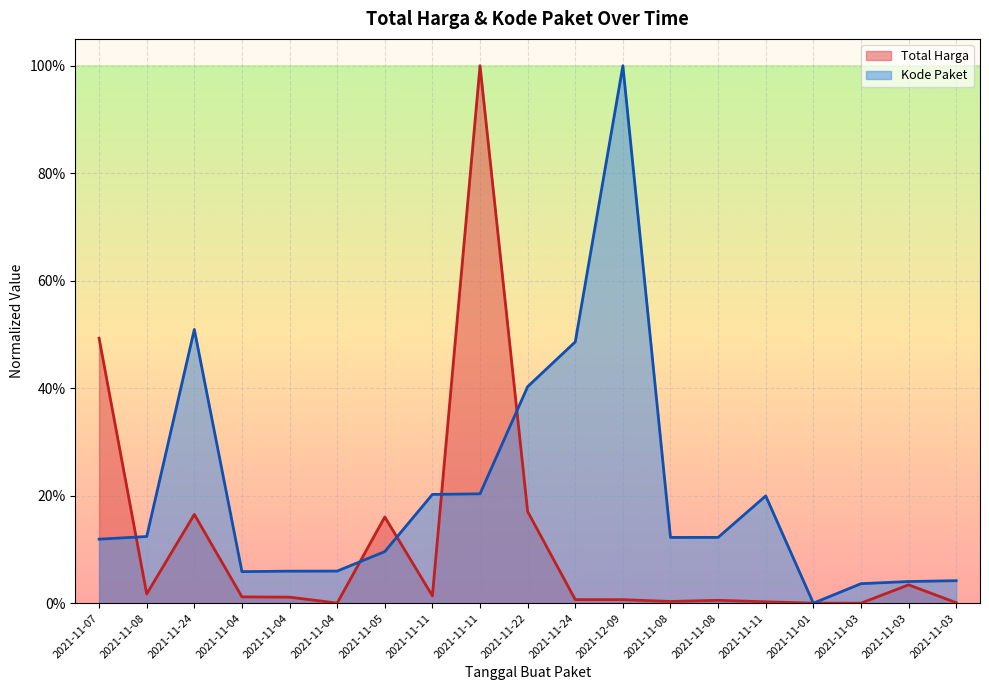

List the labels in order of Total Harga value, smallest first.

2021-11-03, 2021-11-01, 2021-11-04, 2021-11-03, 2021-11-11, 2021-11-08, 2021-11-08, 2021-12-09, 2021-11-24, 2021-11-04, 2021-11-04, 2021-11-11, 2021-11-08, 2021-11-03, 2021-11-05, 2021-11-24, 2021-11-22, 2021-11-07, 2021-11-11